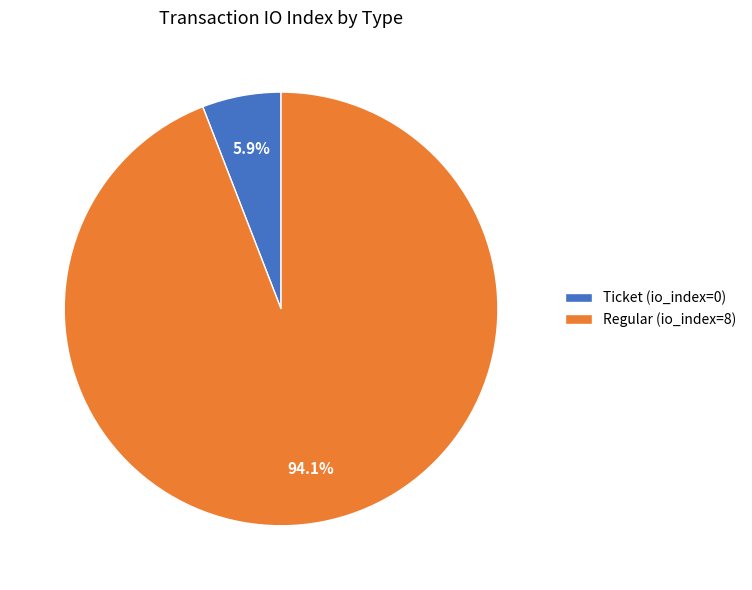

Is it true that Ticket (io_index=0) is 1% of the pie?

False